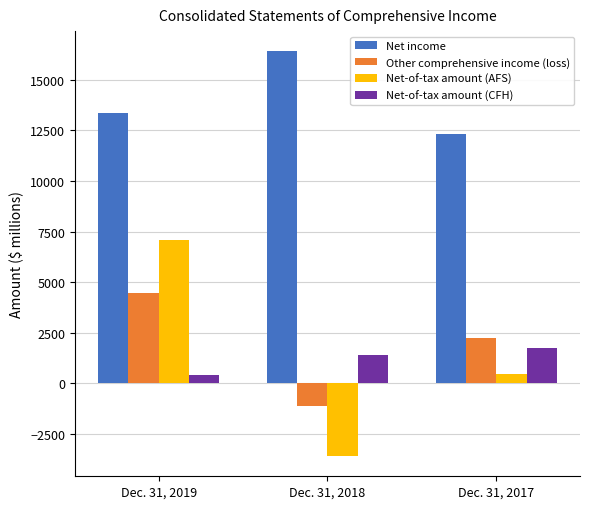

Reading left to right, extract all data points from this chart.

Net income: Dec. 31, 2019=13349	Dec. 31, 2018=16408	Dec. 31, 2017=12320
Other comprehensive income (loss): Dec. 31, 2019=4441	Dec. 31, 2018=-1101	Dec. 31, 2017=2235
Net-of-tax amount (AFS): Dec. 31, 2019=7071	Dec. 31, 2018=-3595	Dec. 31, 2017=483
Net-of-tax amount (CFH): Dec. 31, 2019=399	Dec. 31, 2018=1411	Dec. 31, 2017=1764